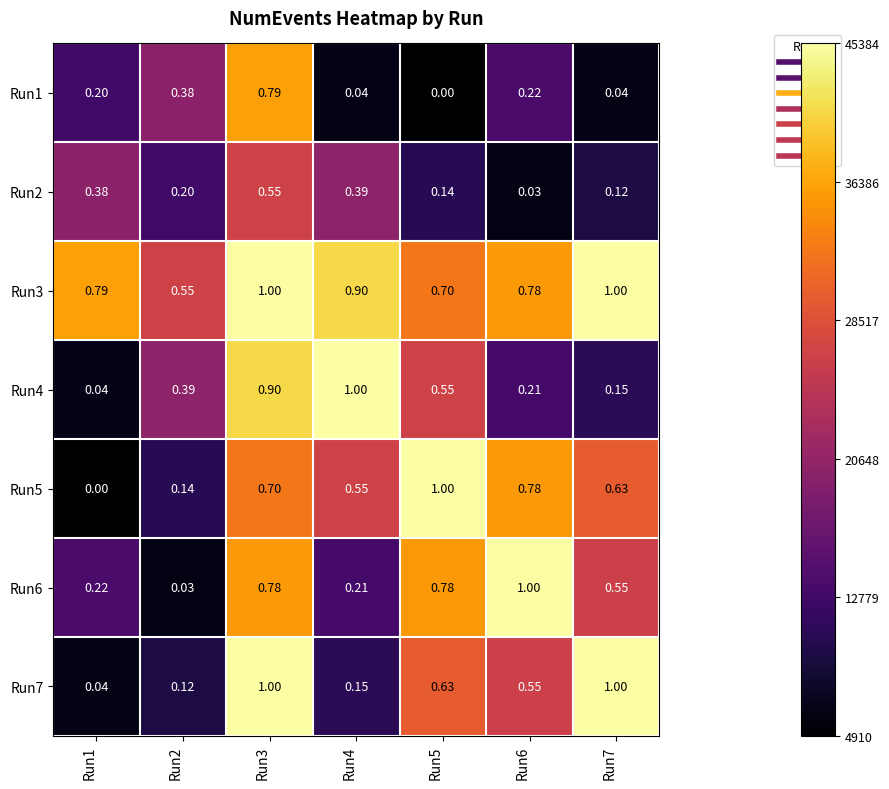

Is the value of Run1 at Run3 greater than the value of Run2 at Run6?

Yes